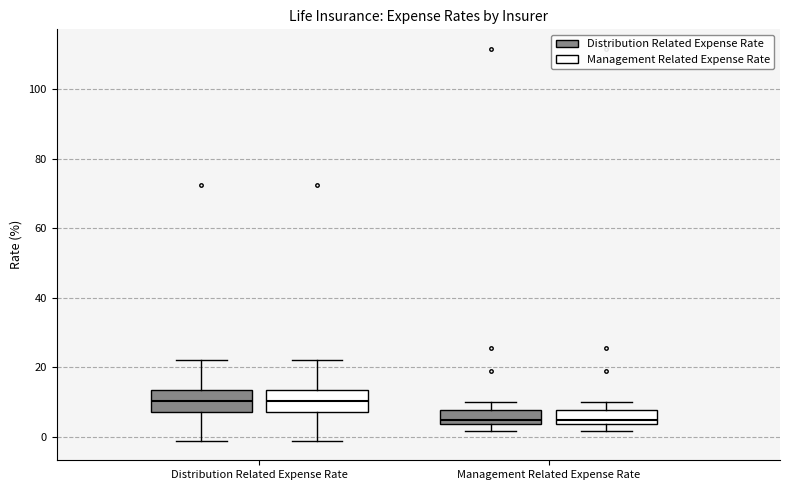

Reading left to right, transcribe this box plot: for each box, give where its median line is, the range the box spans, and where its two whiskers end, as read against the y-axis. The values are not printed on the chart, so give them approximately, as read against the axis.

Distribution Related Expense Rate (Distribution Related Expense Rate): median 10, box 8 to 14, whiskers -2 to 22
Distribution Related Expense Rate (Management Related Expense Rate): median 10, box 8 to 14, whiskers -2 to 22
Management Related Expense Rate (Distribution Related Expense Rate): median 4 (just above the box's lower edge), box 4 to 8, whiskers 2 to 10
Management Related Expense Rate (Management Related Expense Rate): median 4 (just above the box's lower edge), box 4 to 8, whiskers 2 to 10